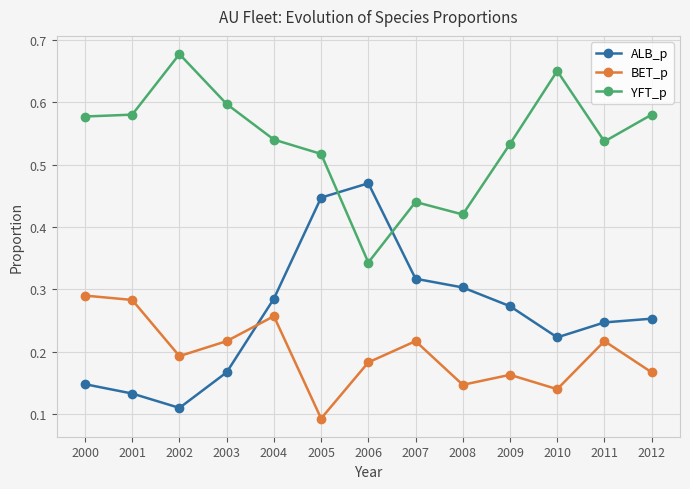

What is the sum of all ALB_p values?

3.4